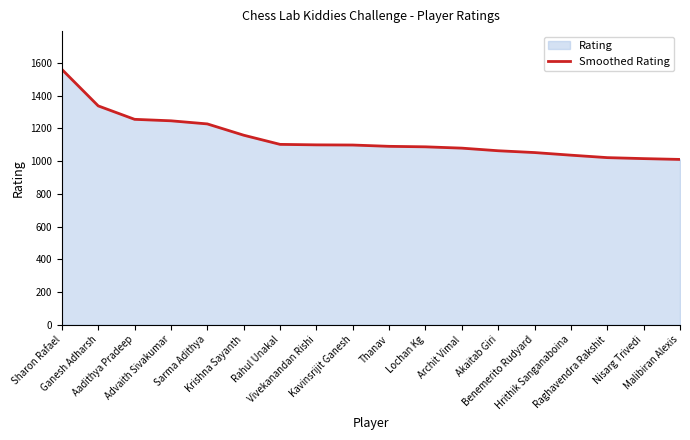

How many lines are shown in the chart?

1